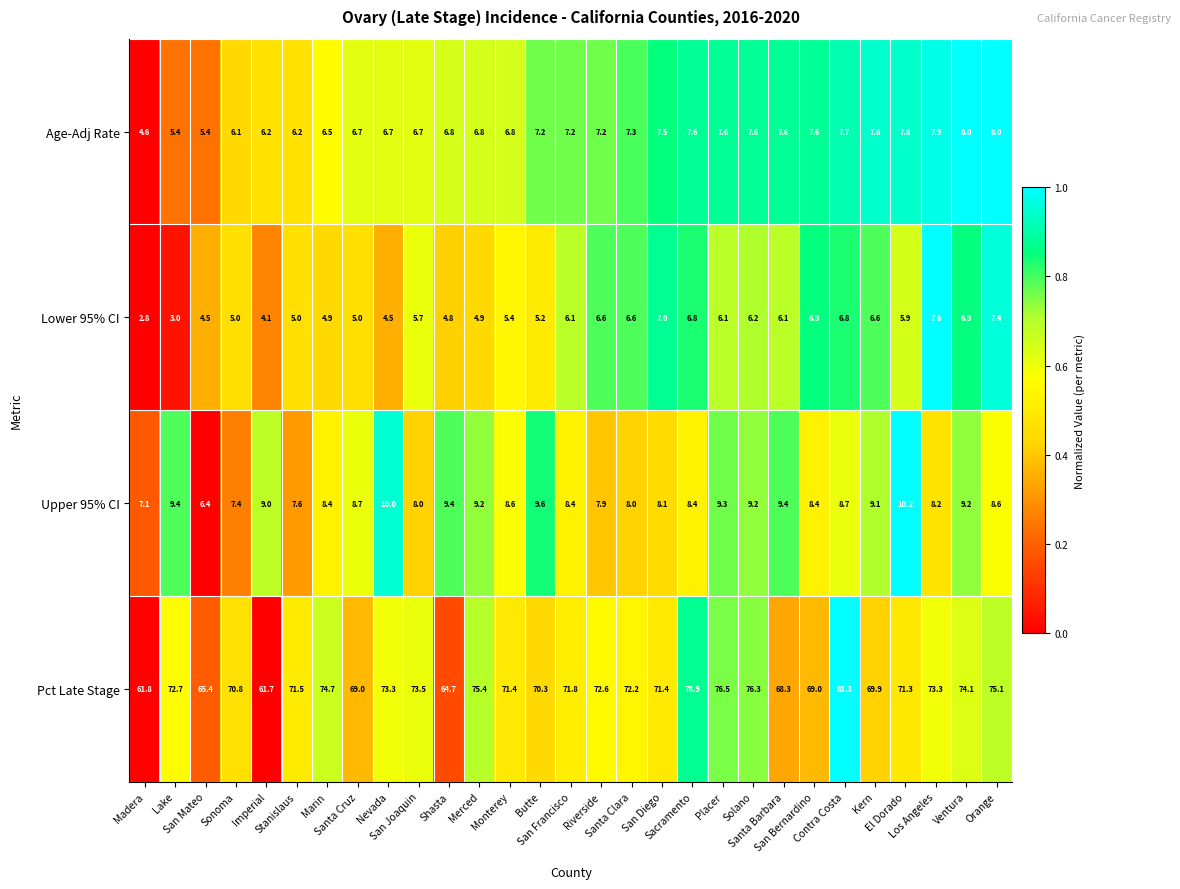

What is the average value of the Lower 95% CI series?

5.7